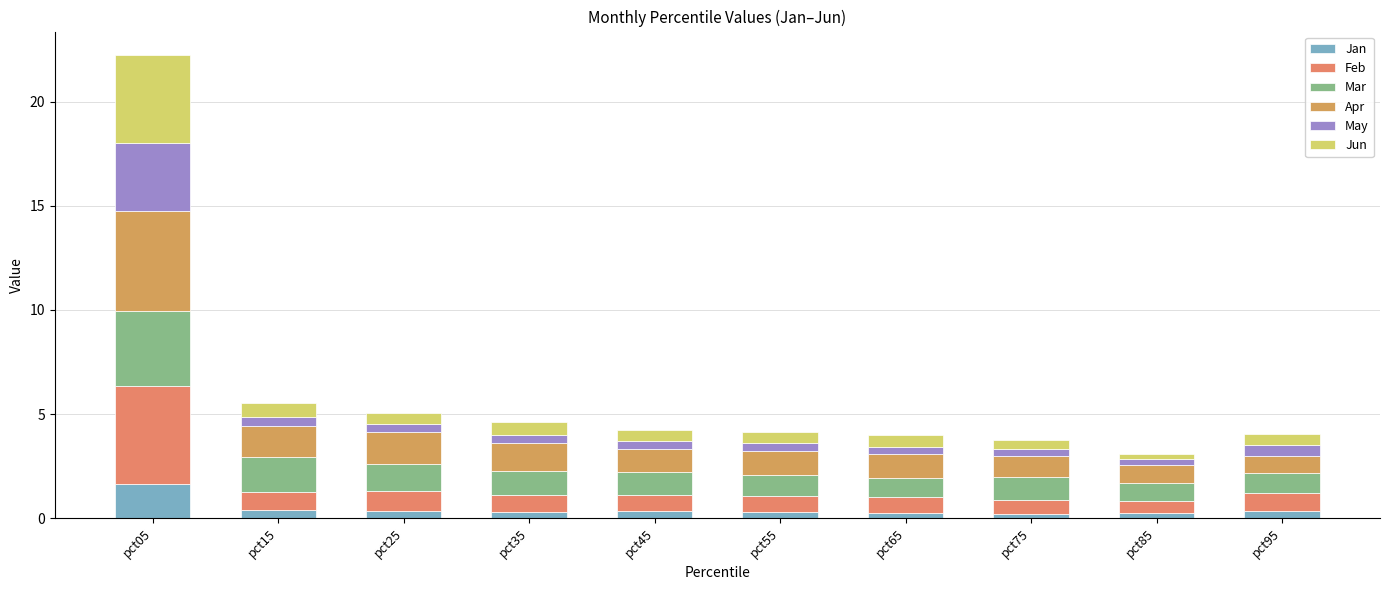

Does the chart contain stacked bars?

Yes